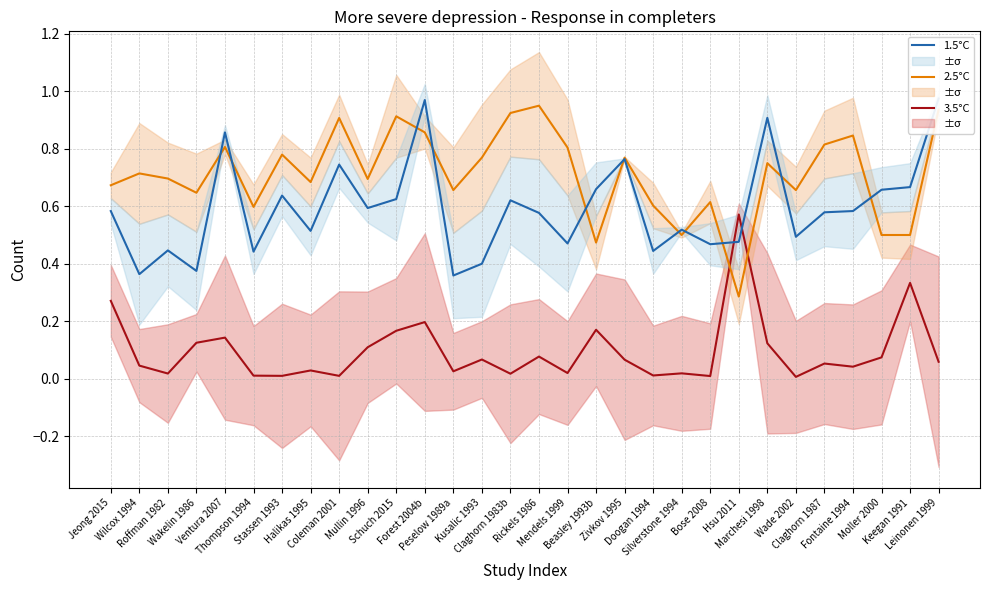

Where is the first local maximum for 1.5°C?

Roffman 1982